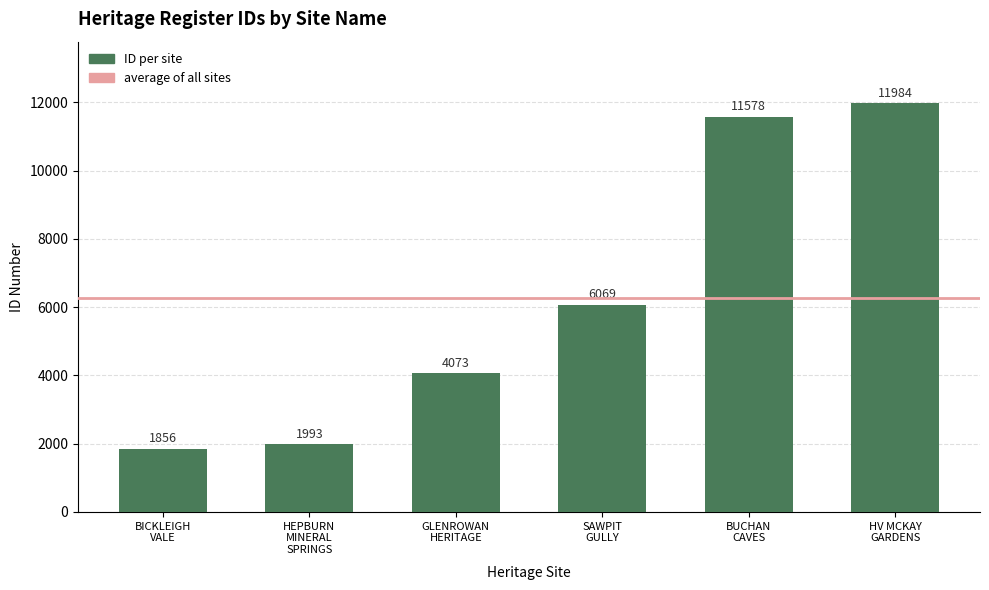

List the labels in order of value, largest first.

HV MCKAY
GARDENS, BUCHAN
CAVES, SAWPIT
GULLY, GLENROWAN
HERITAGE, HEPBURN
MINERAL
SPRINGS, BICKLEIGH
VALE